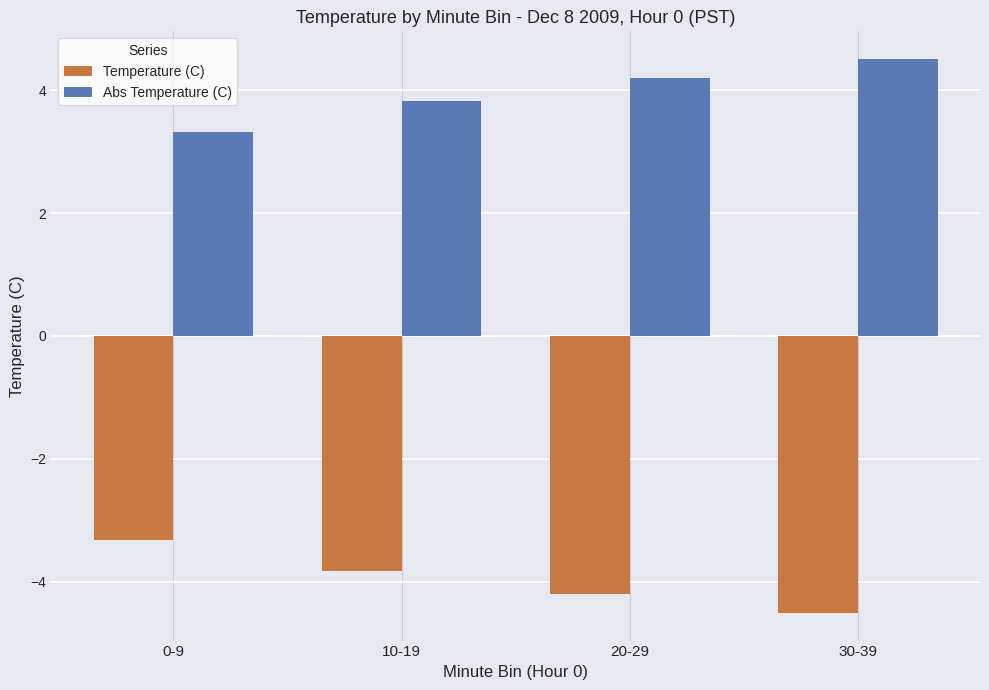

What position from the left is 20-29?

3